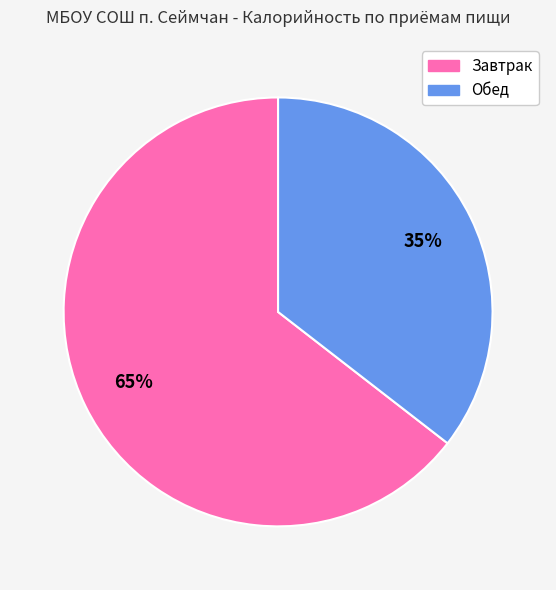

Is it true that Завтрак is 56% of the pie?

False